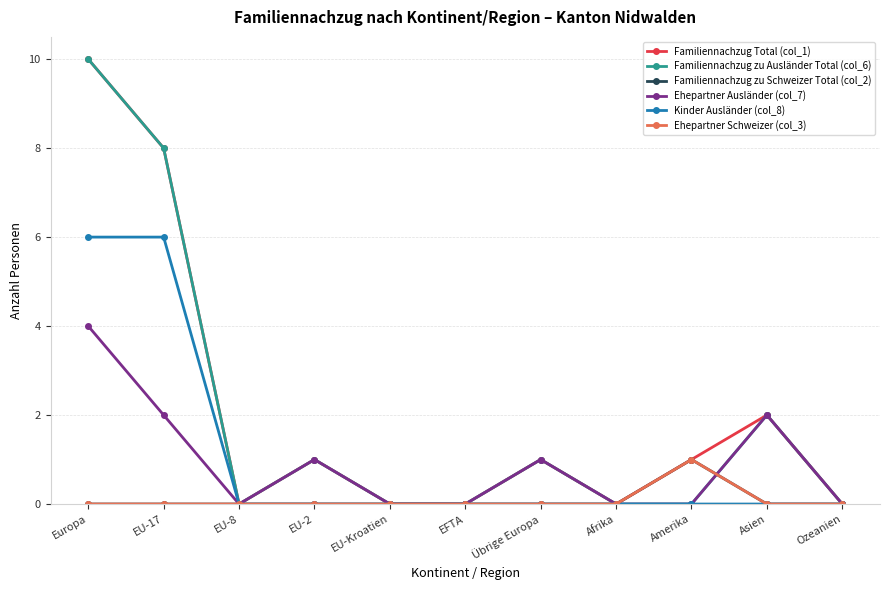

At which category is the sum across all series the highest?

Europa